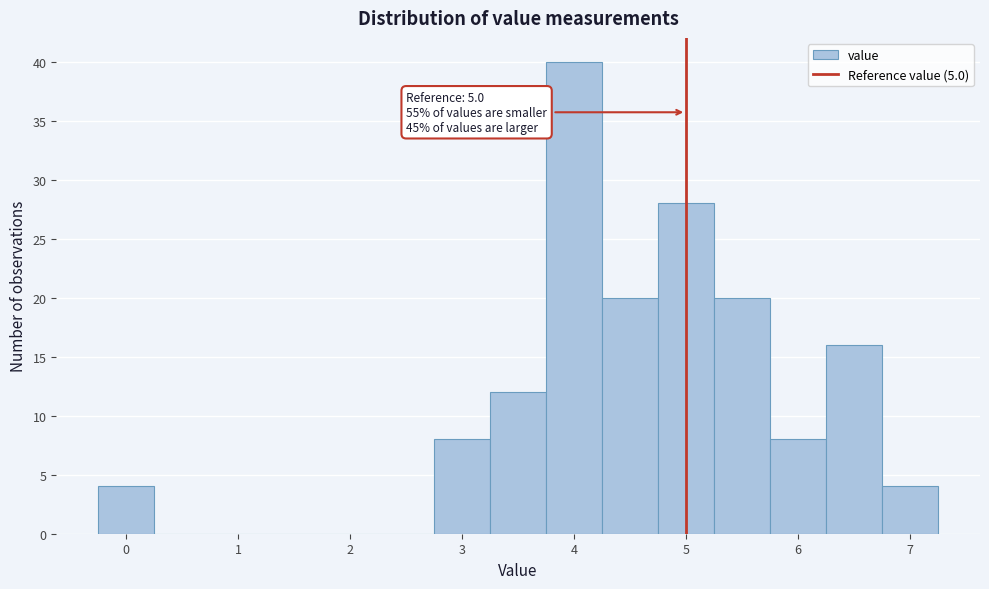

Which range on the x-axis has the tallest bar?

3.75 to 4.25